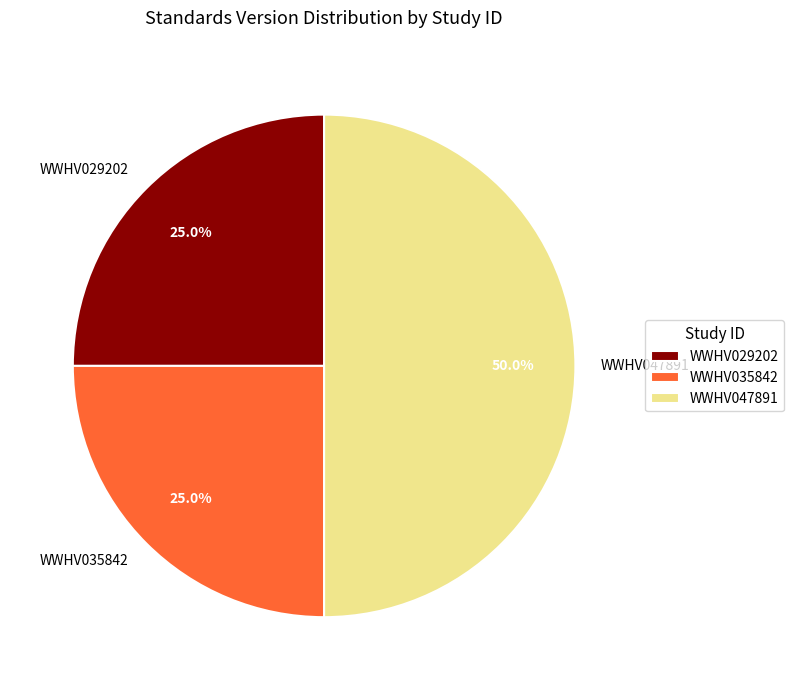

How much of the chart is everything except WWHV029202?

75.0%